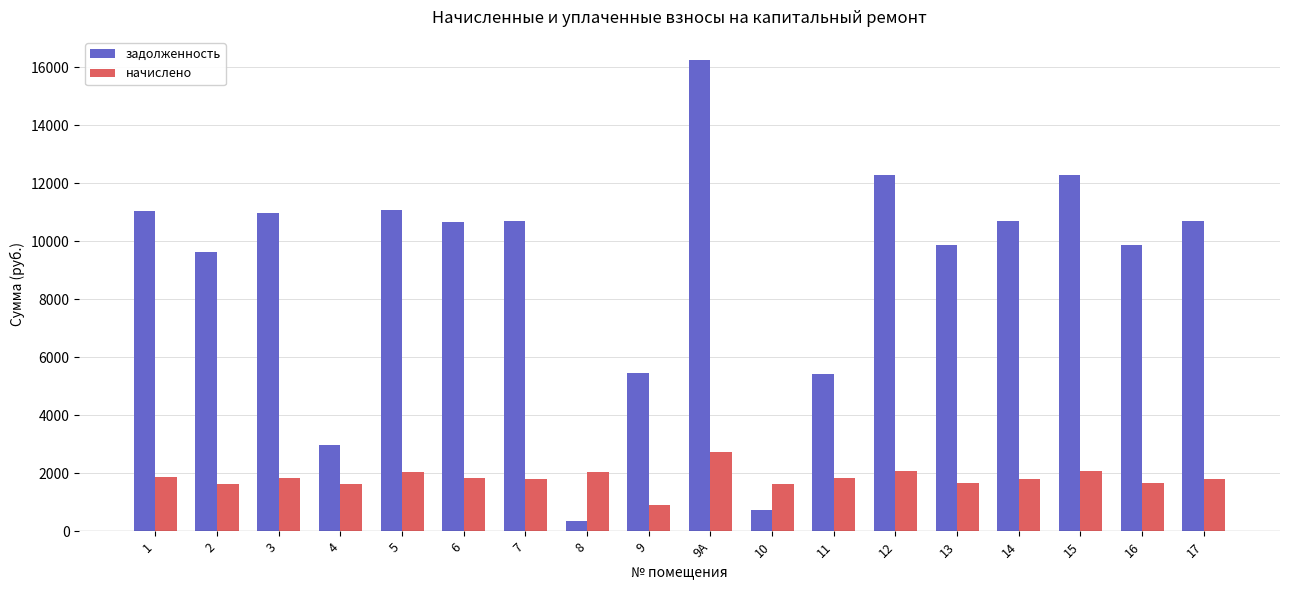

What is the approximate value of начислено at 13?

1668.6